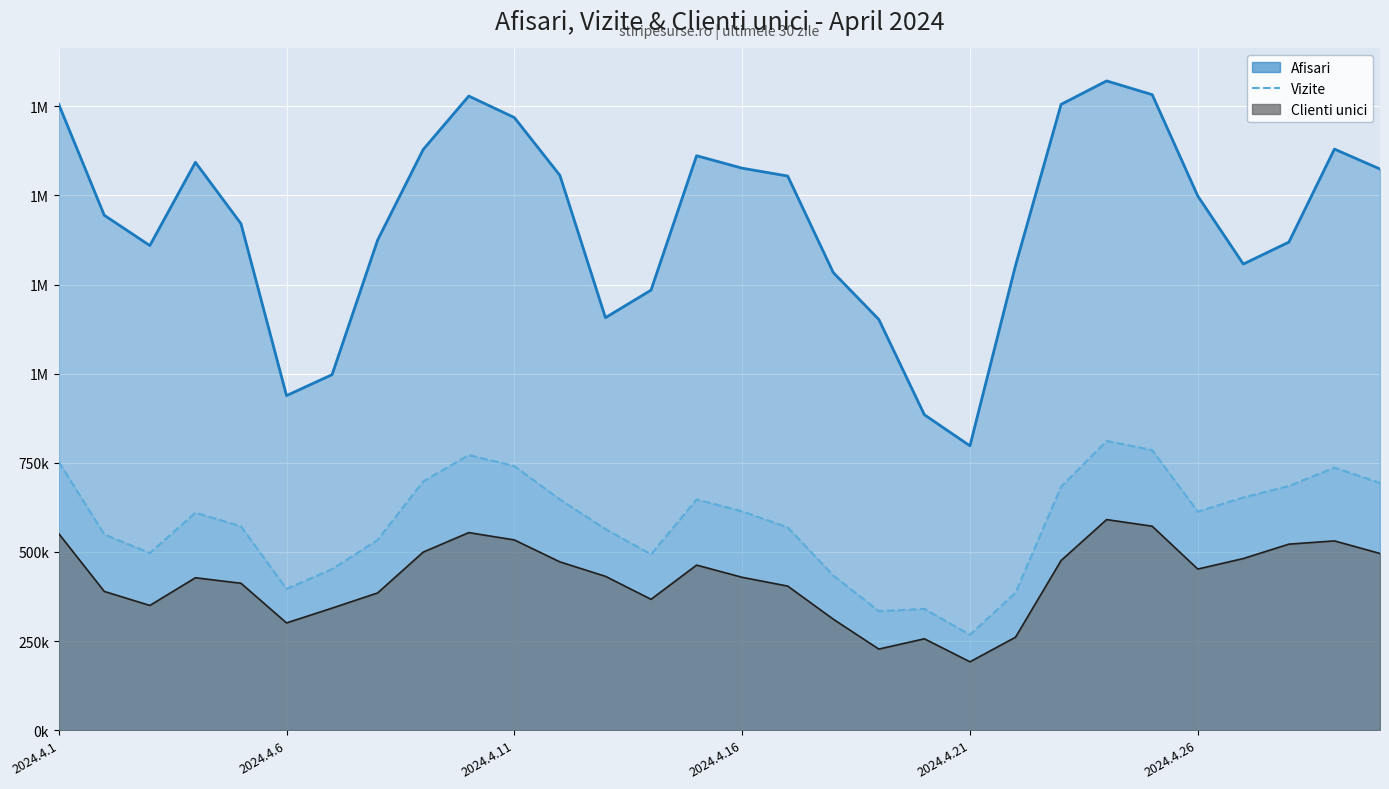

What is the difference between the second highest and minimum values in the Clienti unici series?

380352